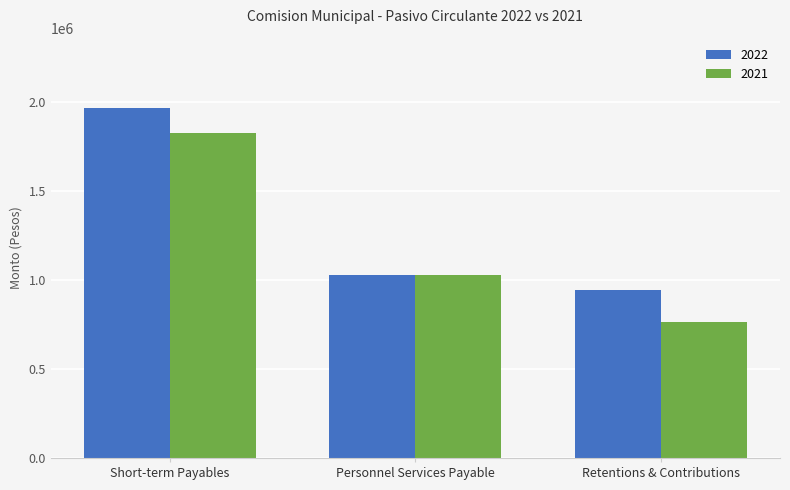

At how many categories does at least one series exceed 1785718?

1